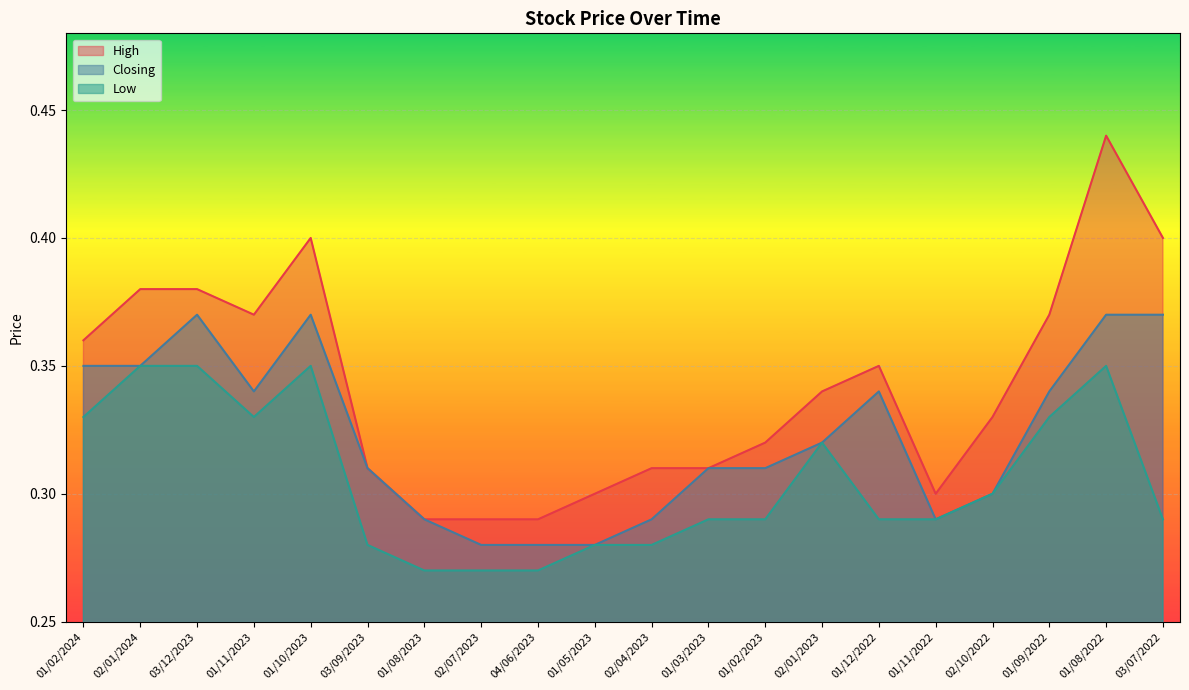

What is the difference between the second highest and minimum values in the Closing series?

0.1